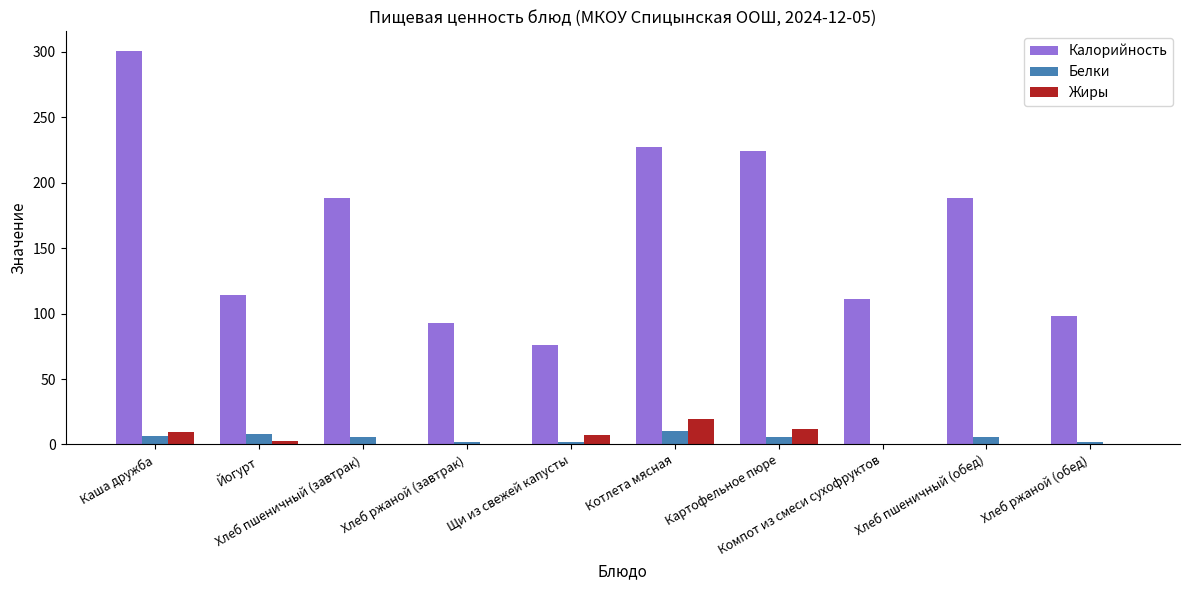

What is the sum of all Калорийность values?

1619.8